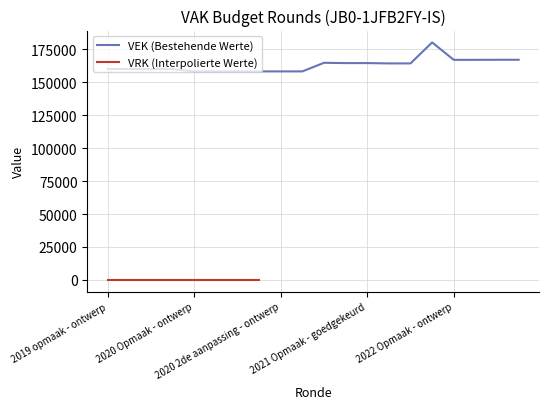

At which category does the chart reach its minimum across all series?

2020 Opmaak - ontwerp